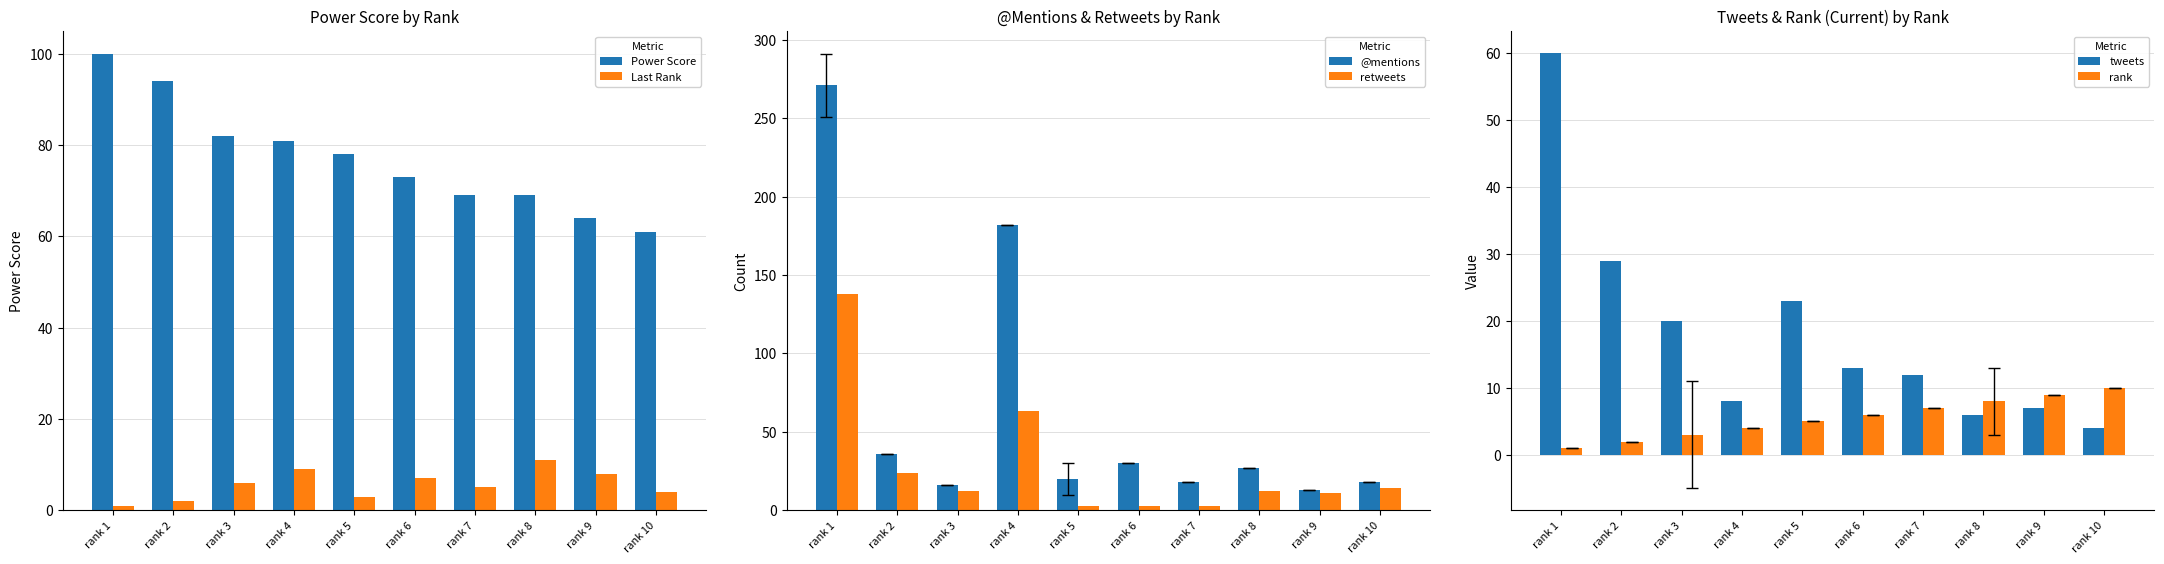

How many data points in tweets are above 13?

4